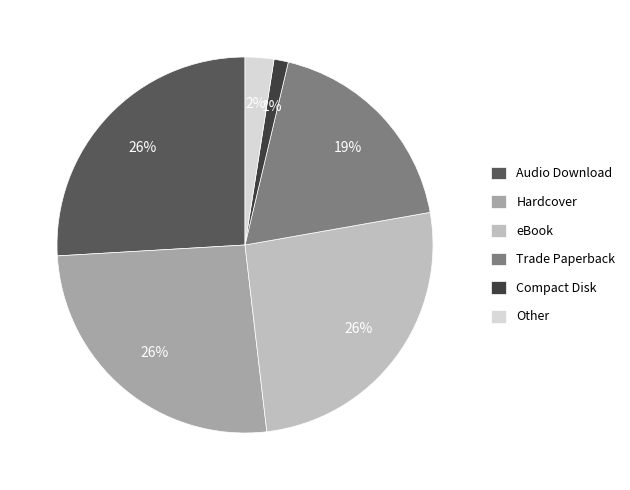

Count the number of slices in the pie.

6